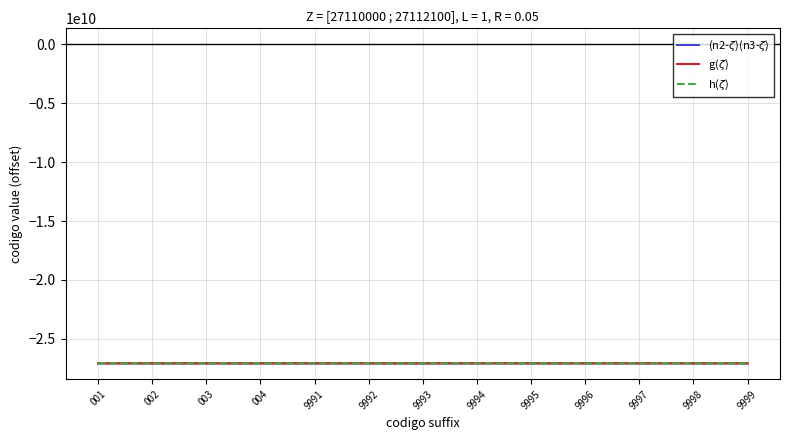

What is the total value across all series at 002?

-81252800335.2